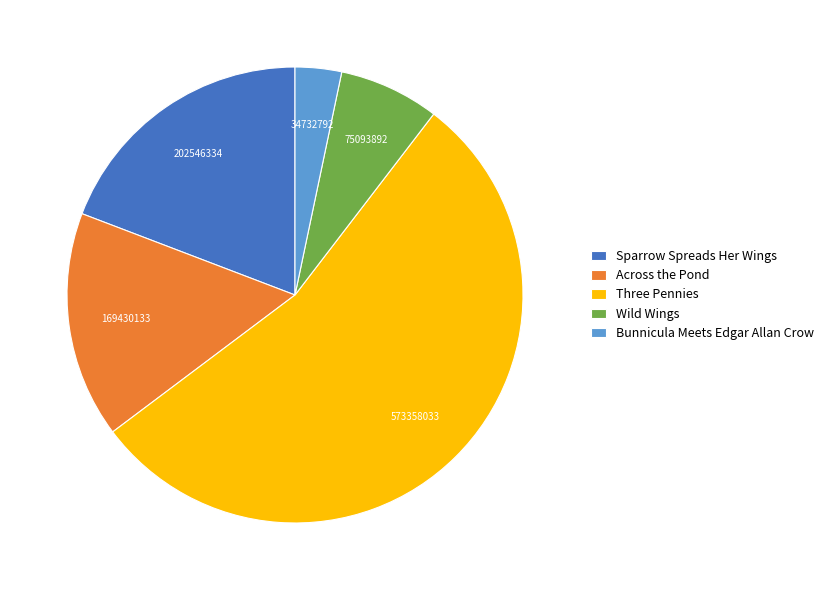

Count the number of slices in the pie.

5